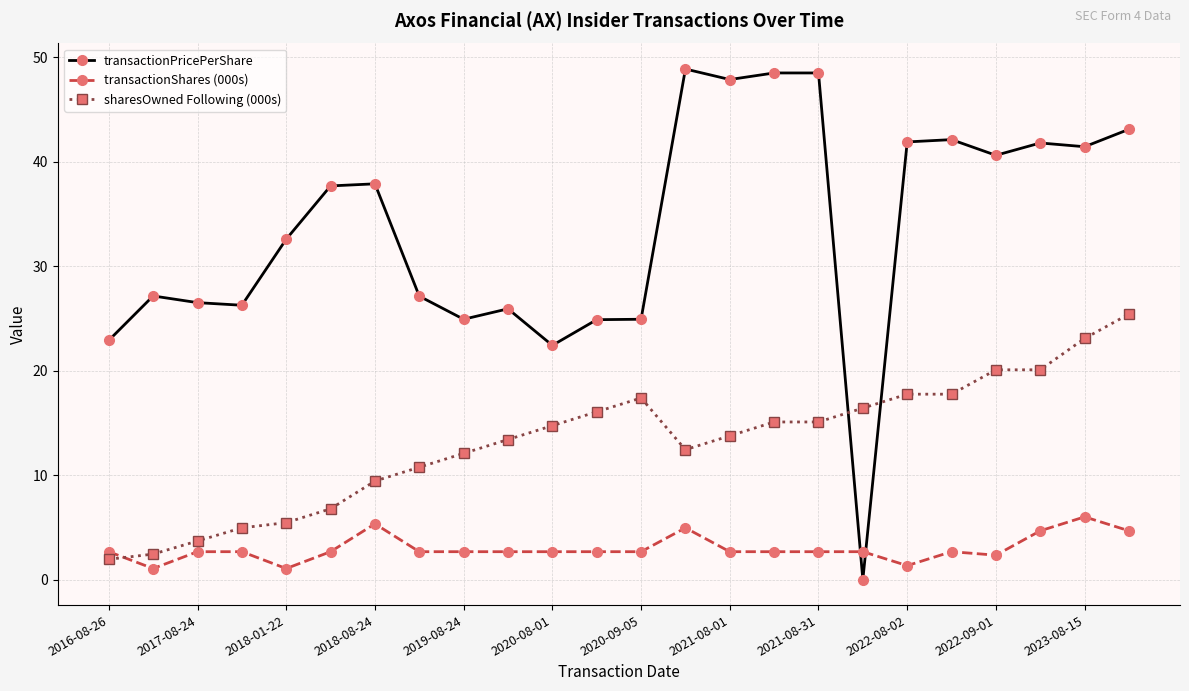

After their last crossing, which series has the higher values: sharesOwned Following (000s) or transactionShares (000s)?

sharesOwned Following (000s)